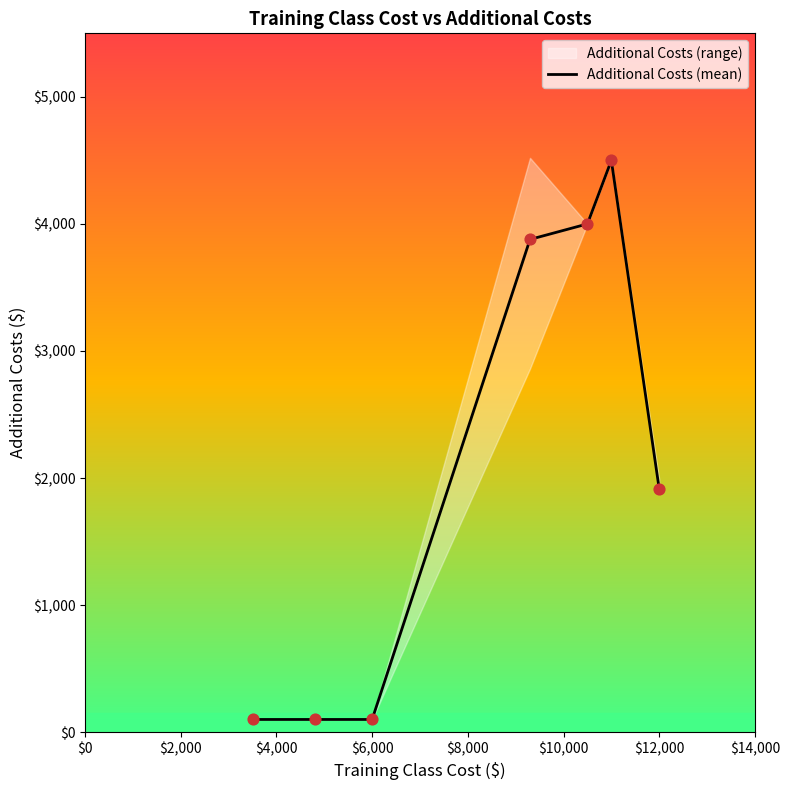

Approximately how many times larger is the value at 8 compared to 4?

1.5